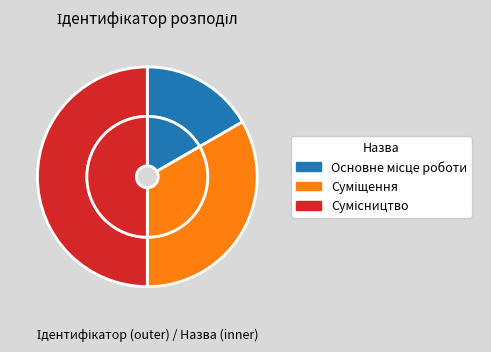

Does Суміщення represent more than half of the total?

No